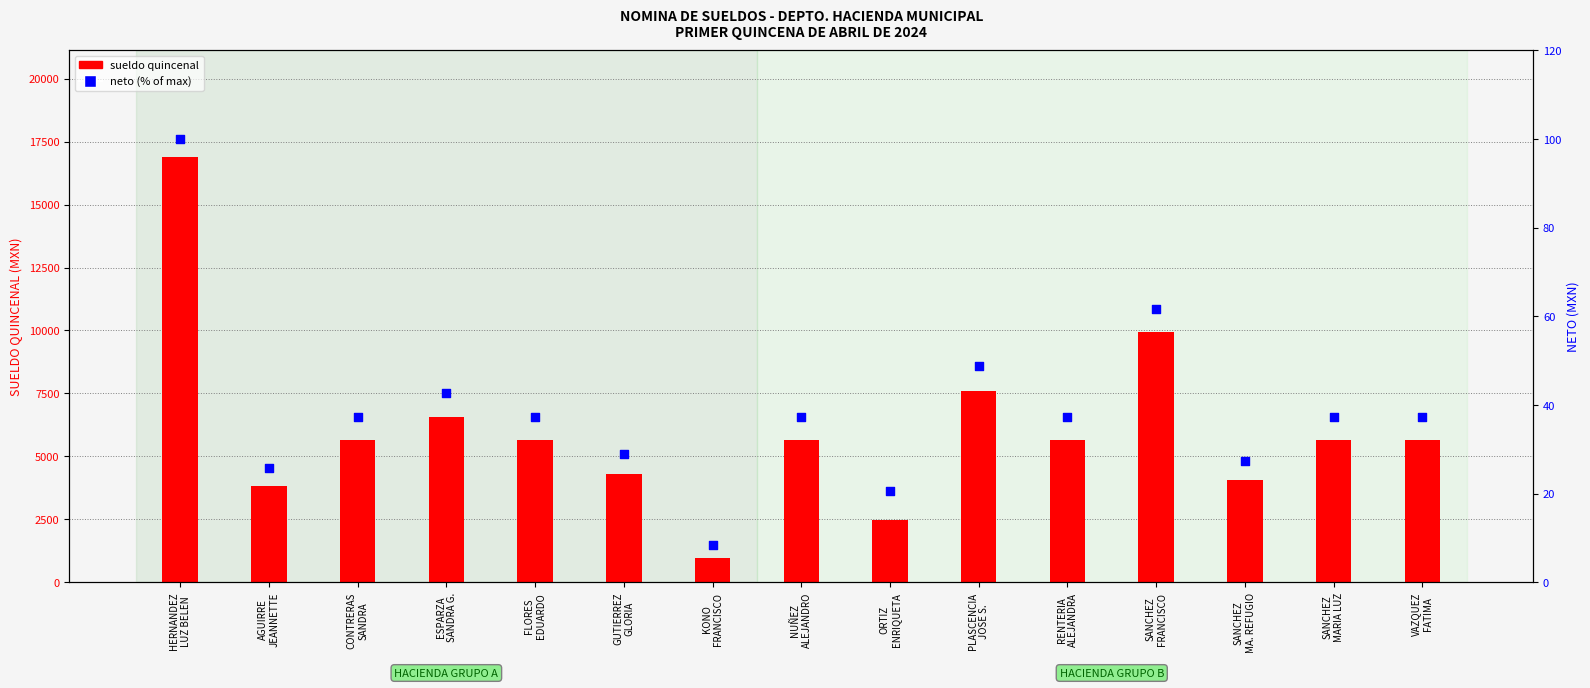

Is the value of neto (% of max) at NUÑEZ
ALEJANDRO greater than the value of sueldo quincenal at ESPARZA
SANDRA G.?

No